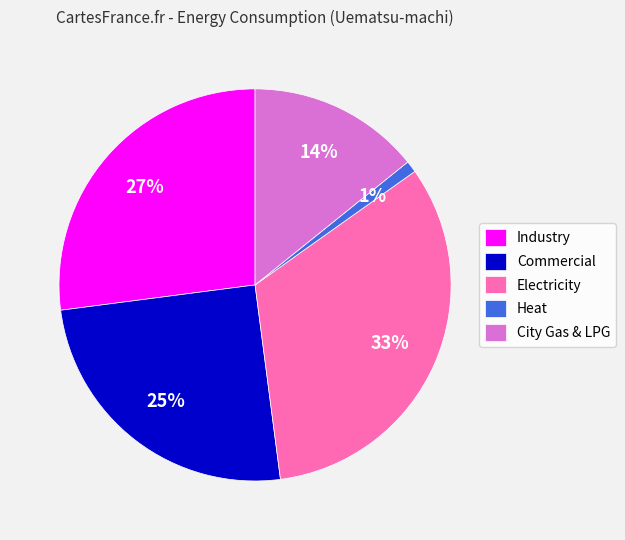

Which slice is the smallest?

Heat